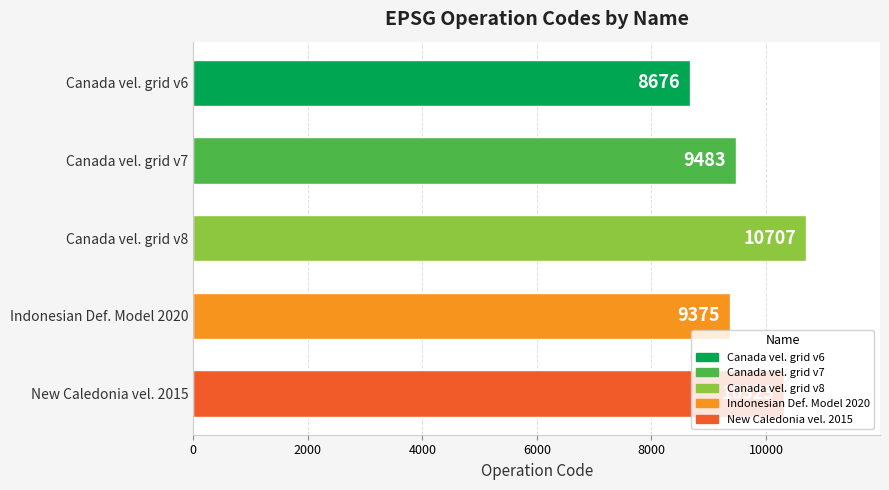

At which category does the chart reach its minimum across all series?

Canada vel. grid v6